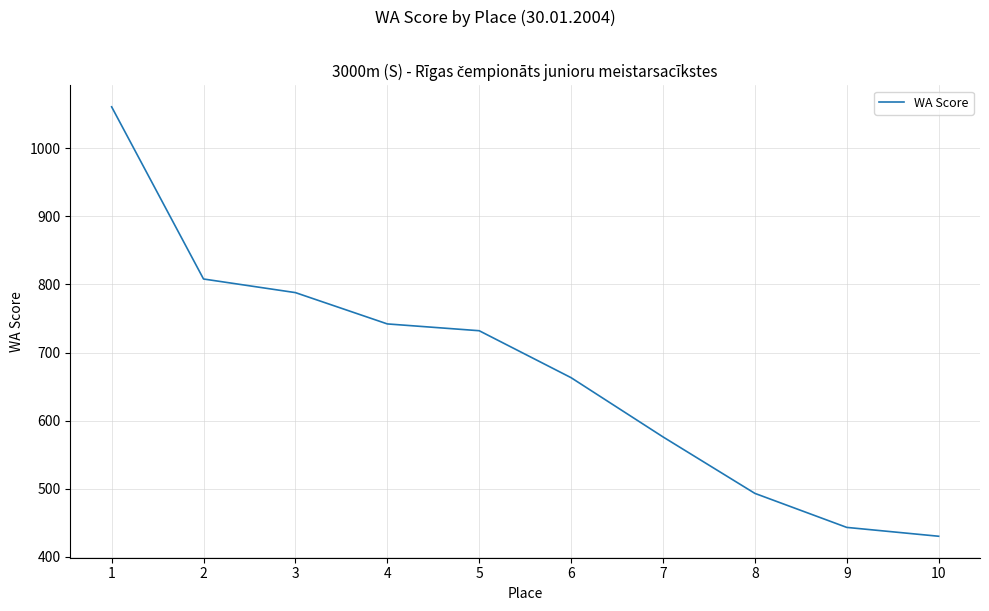

Between 5 and 3, which is larger?

3